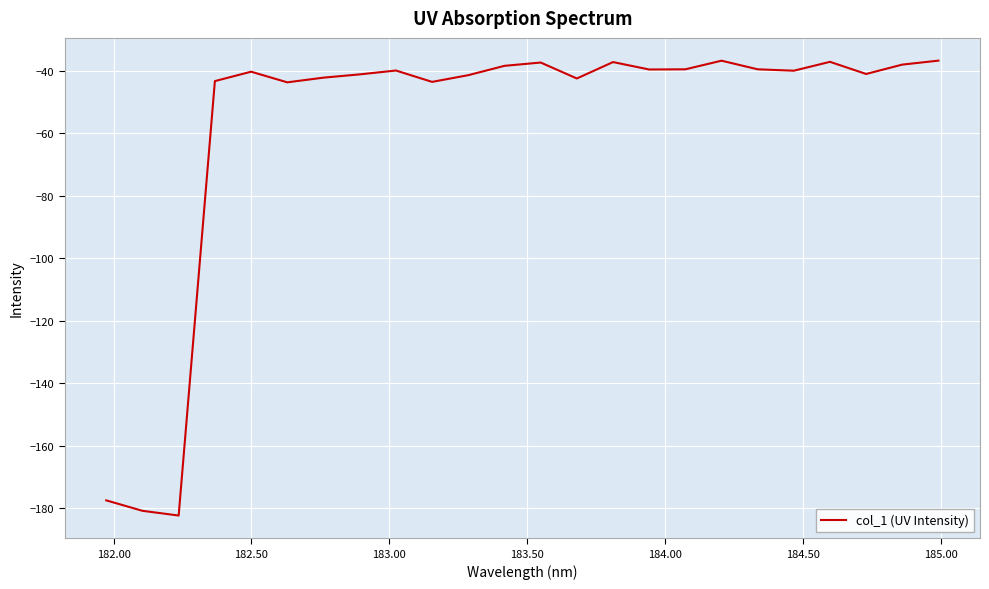

What is the difference between the maximum and minimum values?

145.7